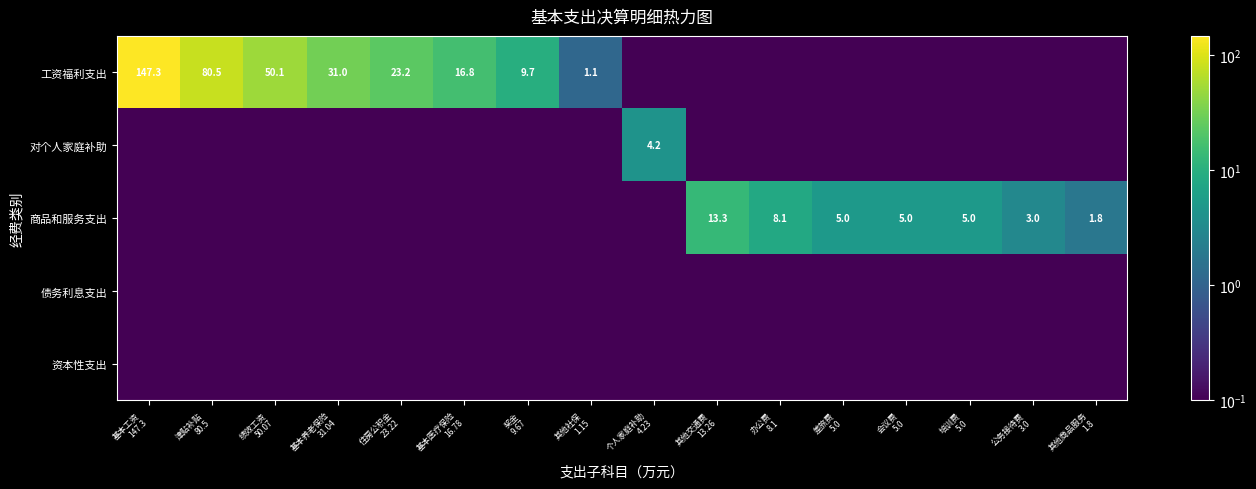

Rank the series at 其他交通费 13.26 from highest to lowest value.

商品和服务支出, 工资福利支出, 对个人家庭补助, 债务利息支出, 资本性支出